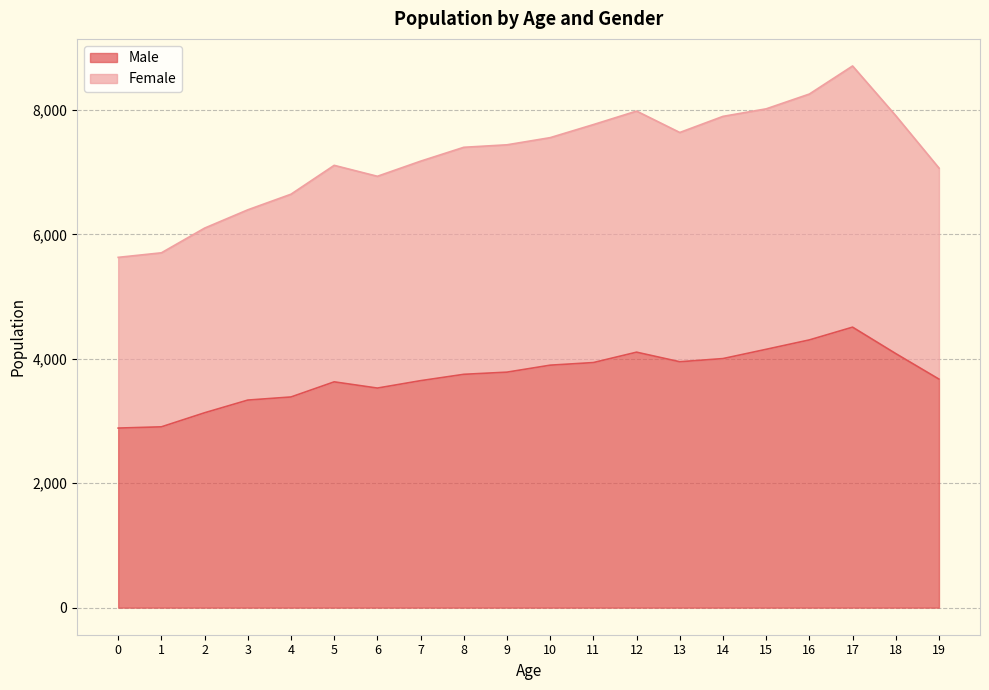

What is the average value of the Male series?

3730